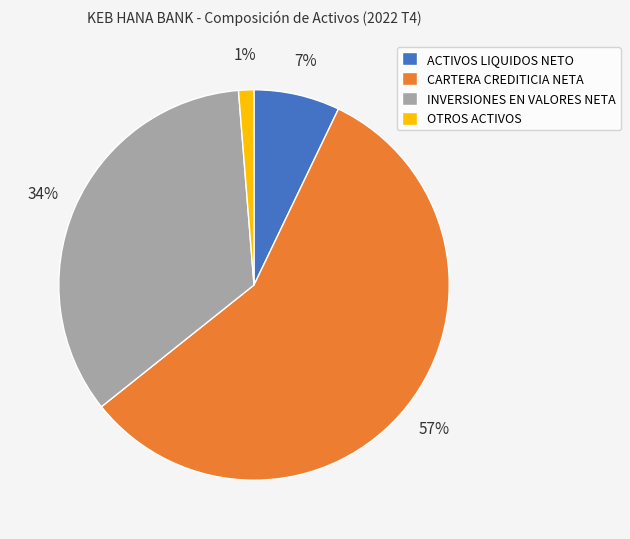

Between INVERSIONES EN VALORES NETA and CARTERA CREDITICIA NETA, which is larger?

CARTERA CREDITICIA NETA